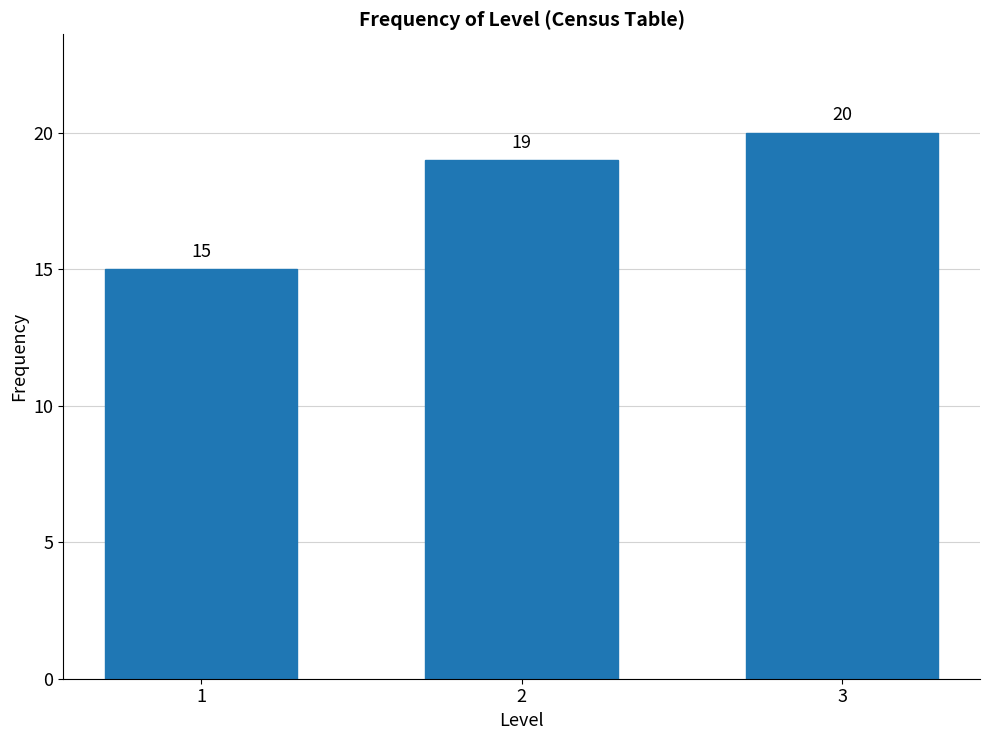

Reading left to right, what are all the values shown in this chart?

1=15	2=19	3=20